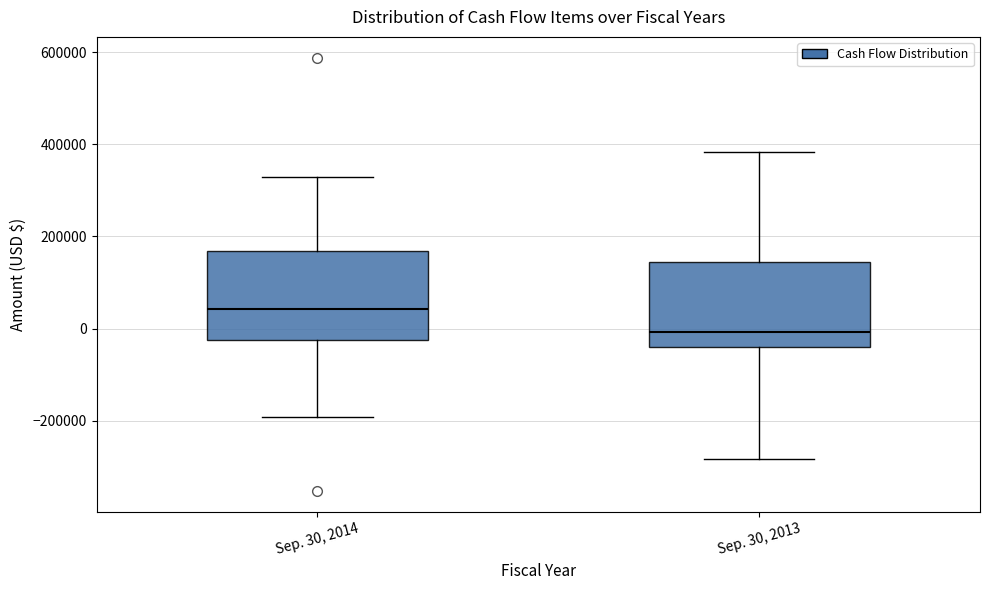

Reading left to right, transcribe this box plot: for each box, give where its median line is, the range the box spans, and where its two whiskers end, as read against the y-axis. The values are not printed on the chart, so give them approximately, as read against the axis.

Sep. 30, 2014: median 40000, box -20000 to 160000, whiskers -200000 to 320000
Sep. 30, 2013: median 0, box -40000 to 140000, whiskers -280000 to 380000